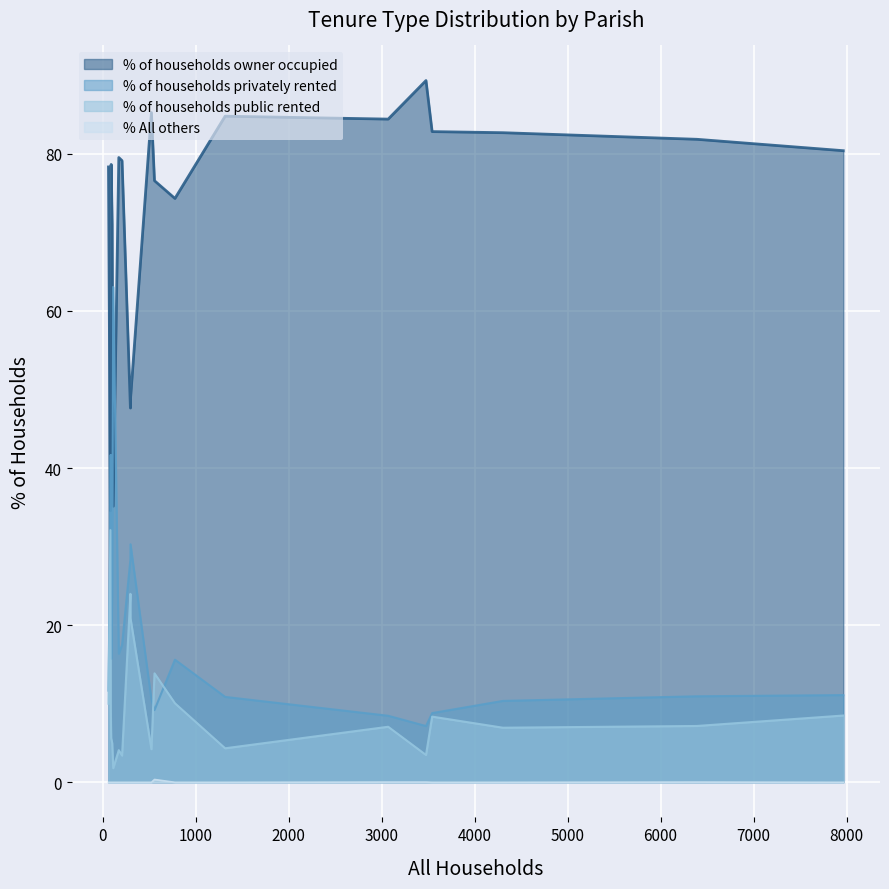

List the series in order of their peak value, lowest first.

% All others, % of households public rented, % of households privately rented, % of households owner occupied